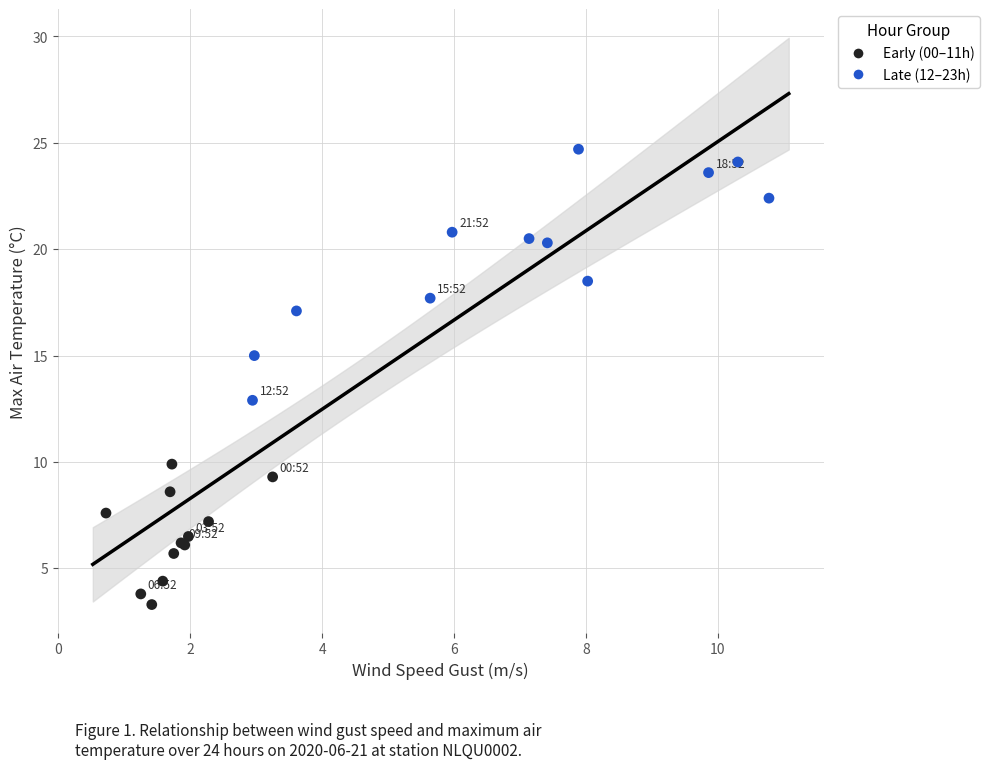

Which series reaches the maximum Y coordinate?

Late (12–23h)